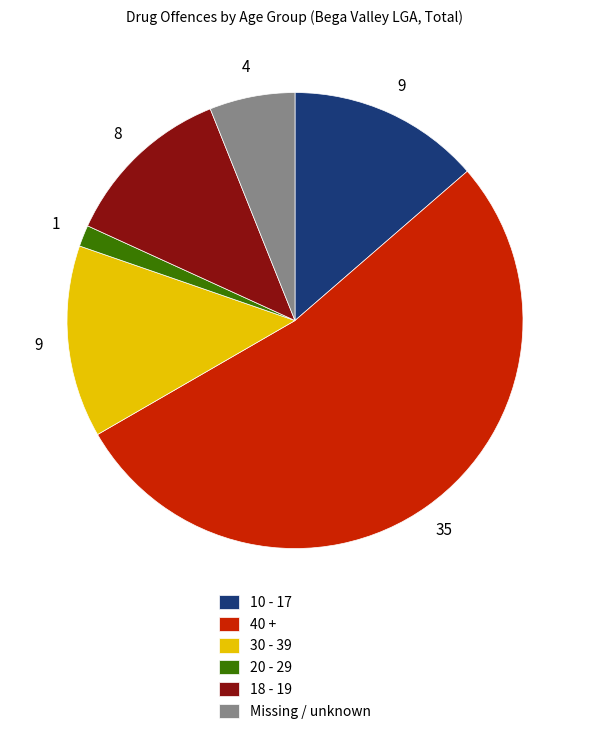

What is the smallest slice in the pie chart?

20 - 29